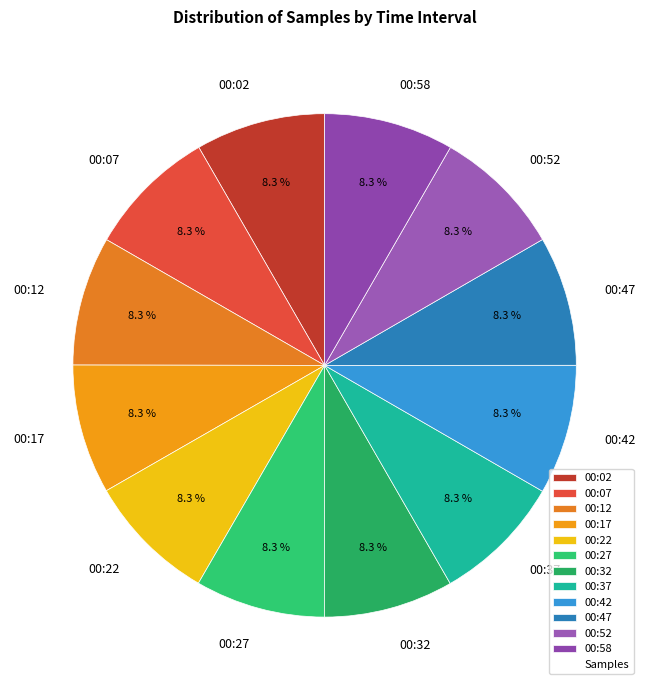

What percentage is NOT represented by 00:32?

91.7%